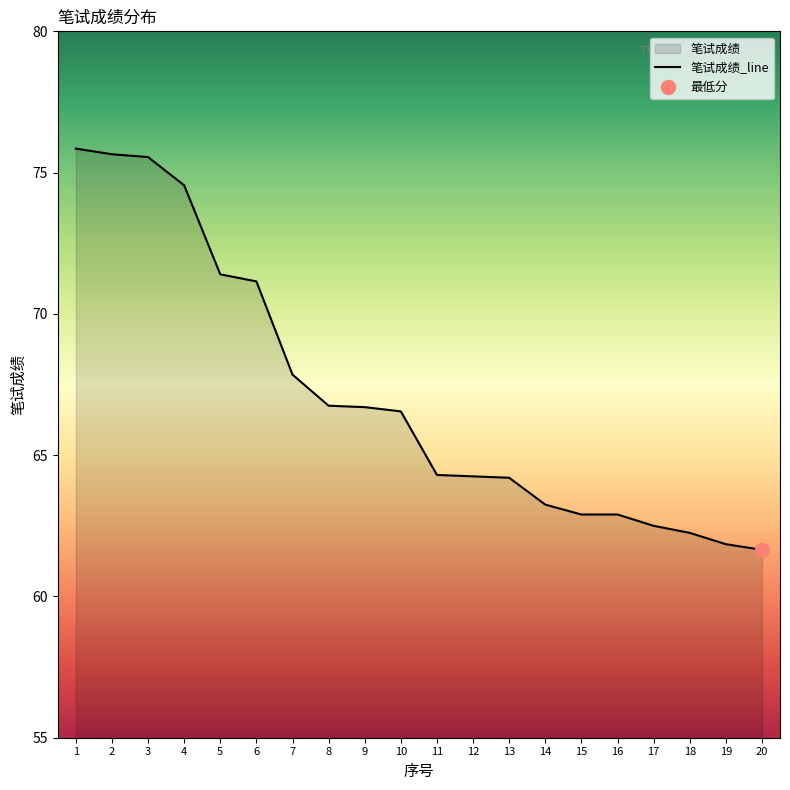

What is the sum of all values?

1342.0